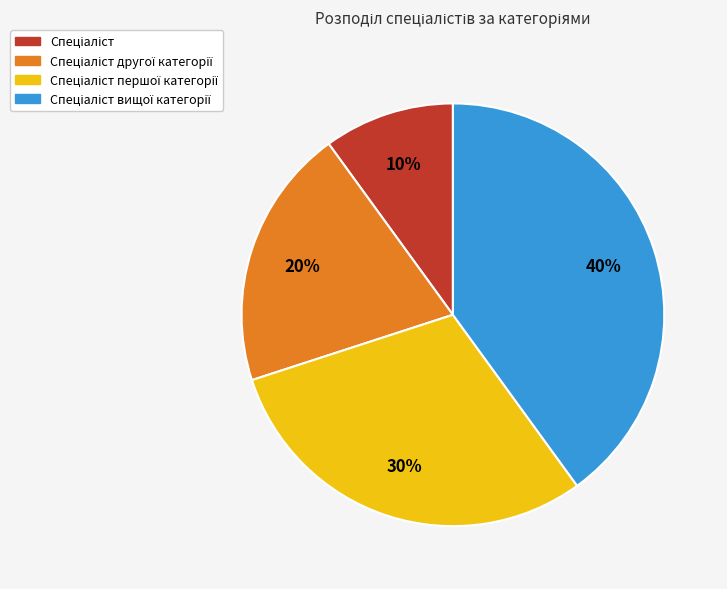

Is there a majority slice in this chart?

No